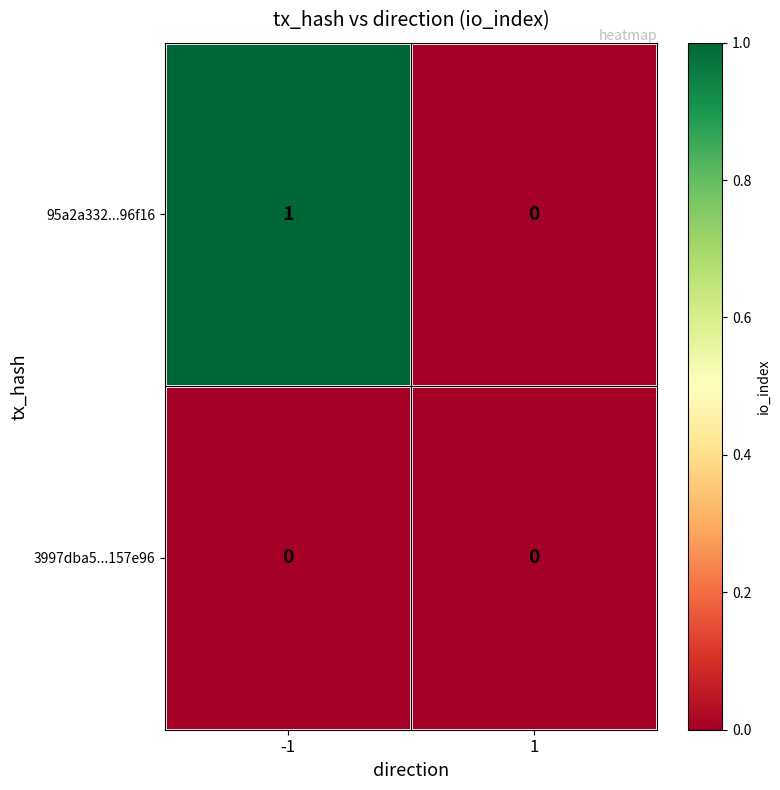

How many categories are shown in the chart?

2